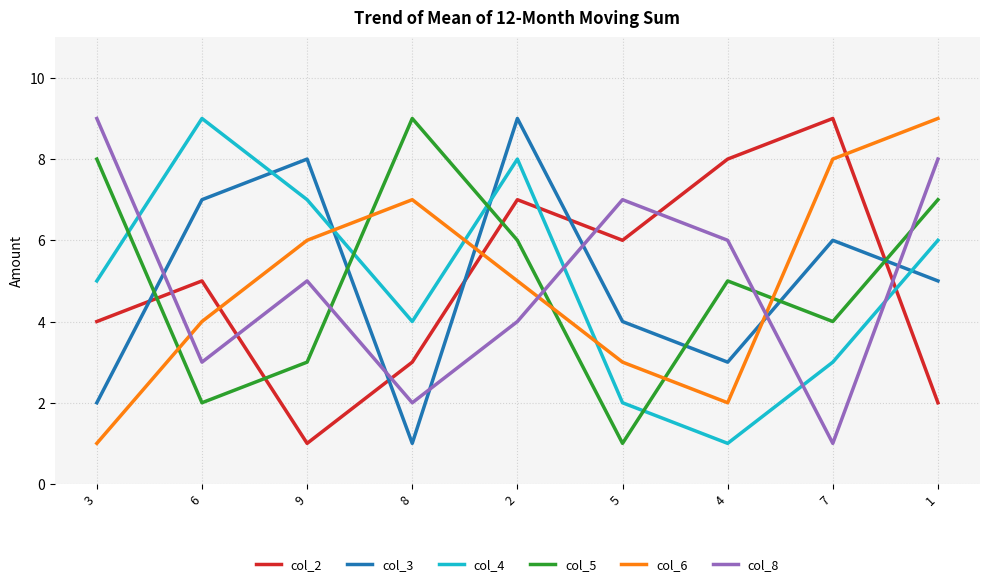

Between which two adjacent categories do col_4 and col_8 first intersect?

3 and 6